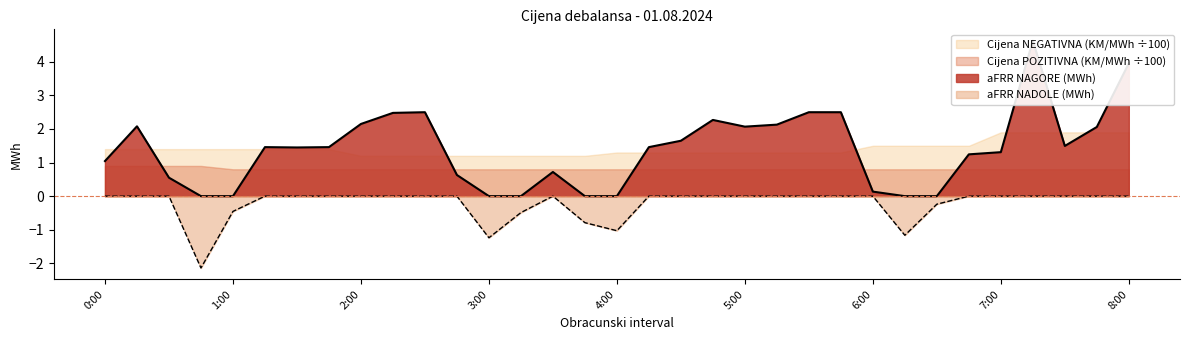

What is the average value of the aFRR NADOLE (MWh) series?

-0.2